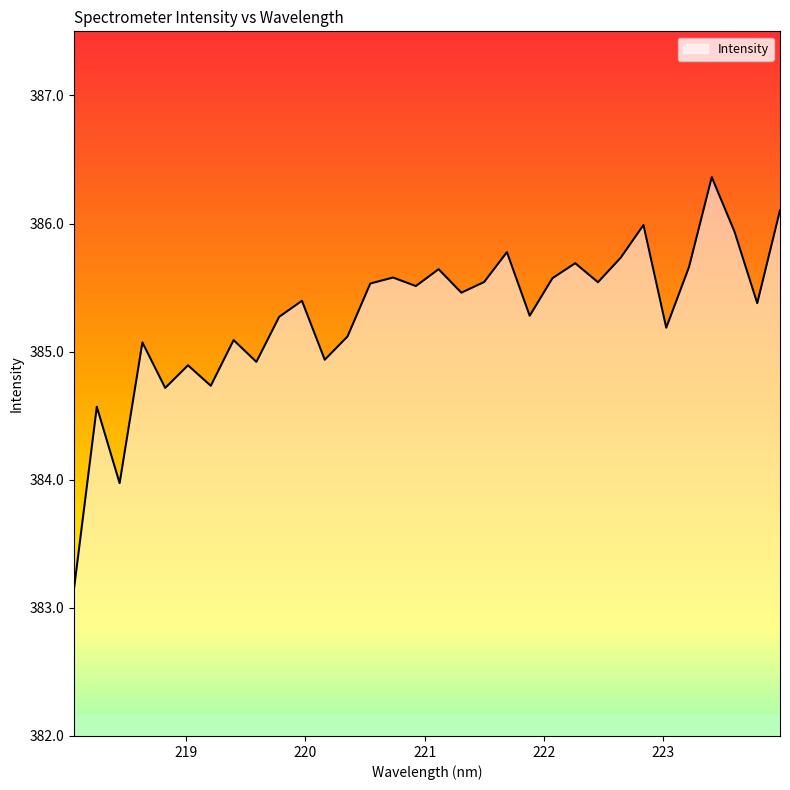

What is the maximum value shown in the chart?

386.4